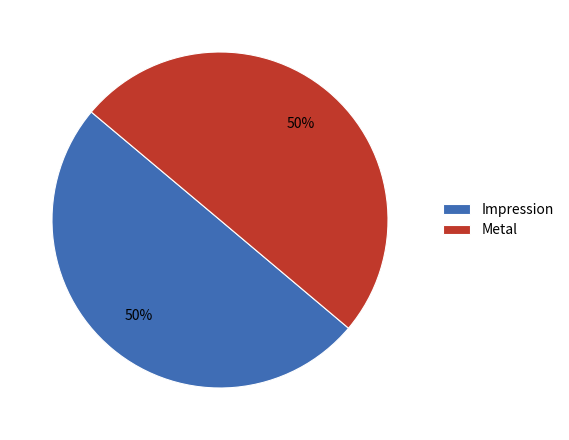

What is the ratio of the value at Metal to the value at Impression?

1.0